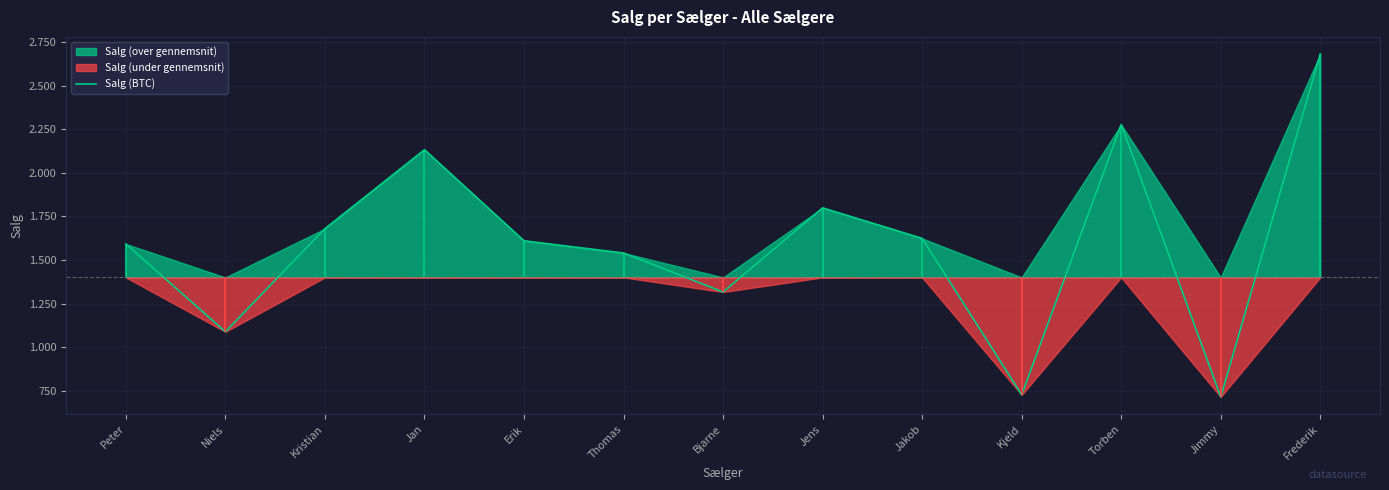

What is the difference between the maximum and minimum values?

1968